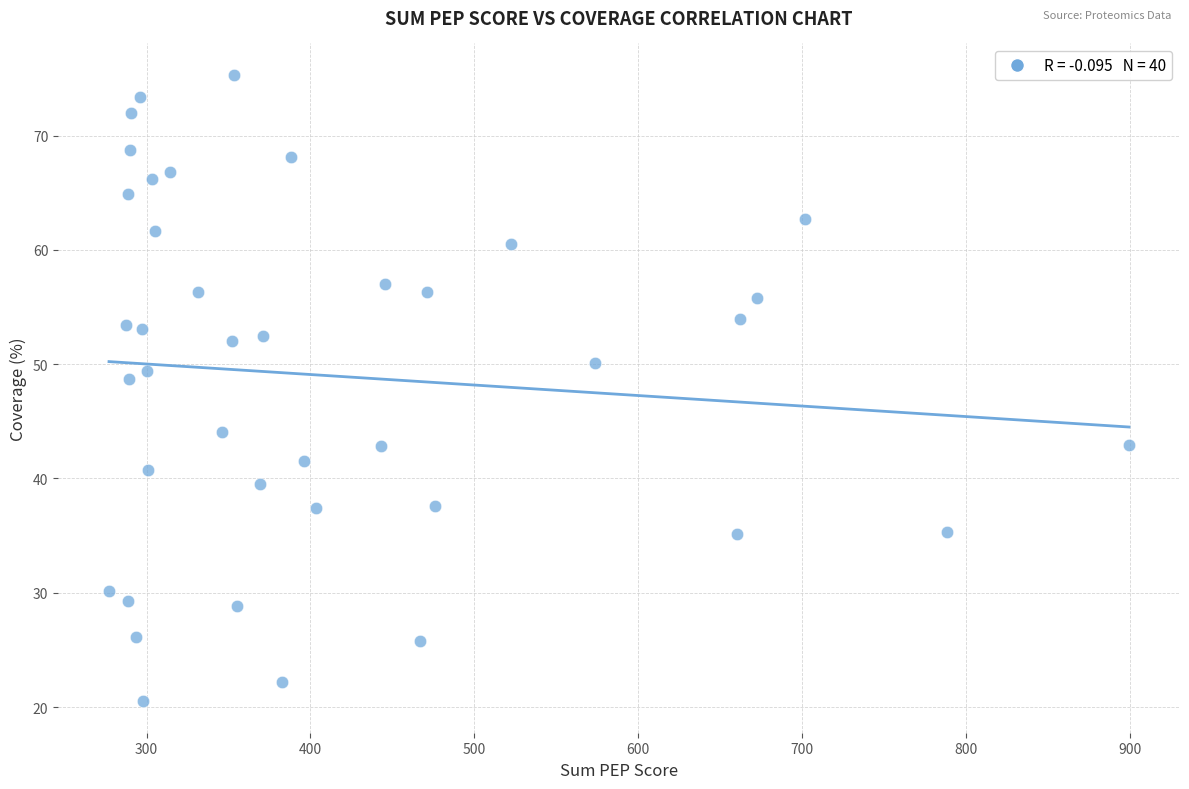

What Y value in the scatter plot is closest to 47?

48.7